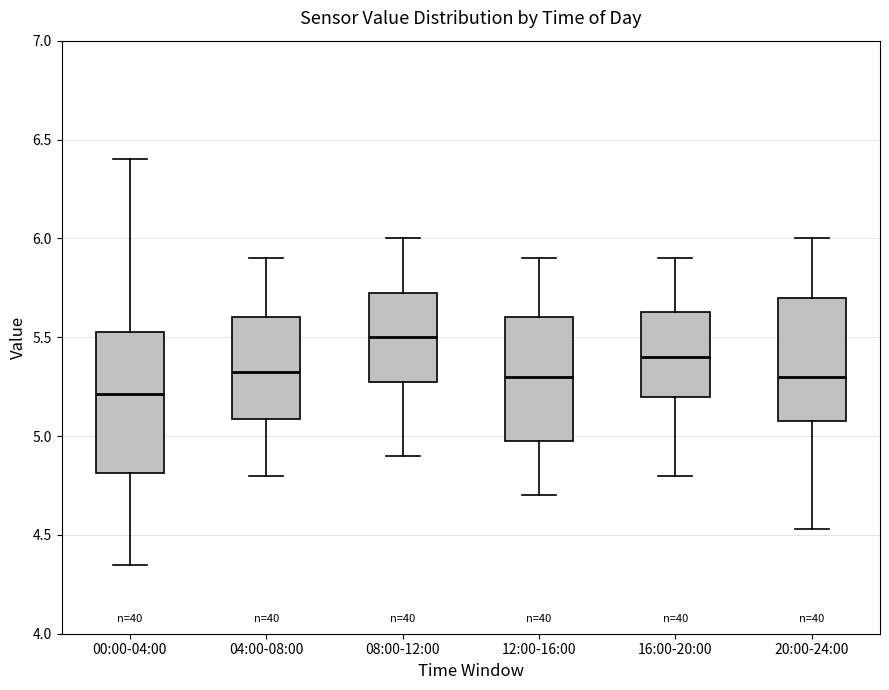

Which box's median line is the highest?

08:00-12:00